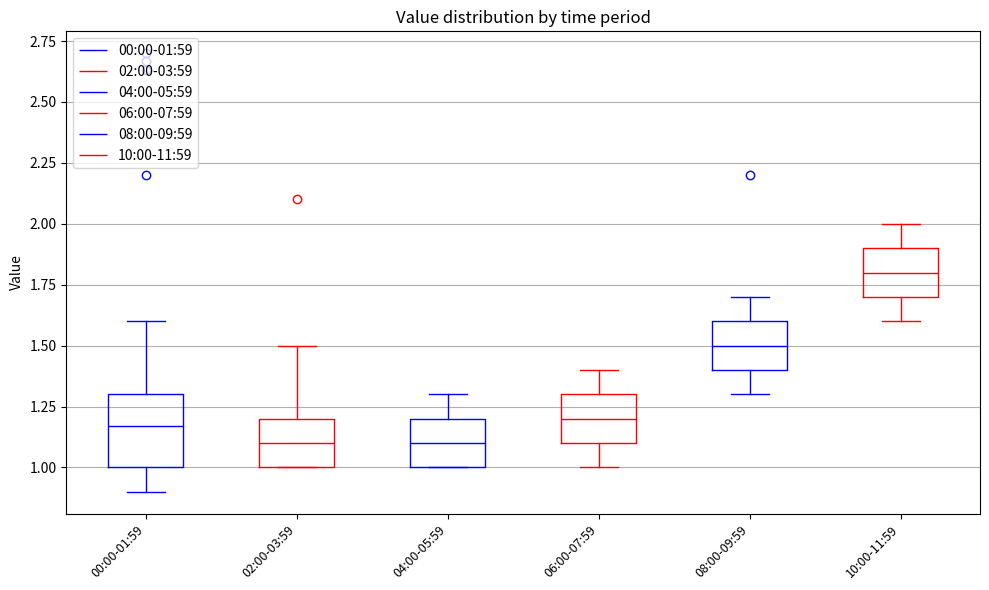

Reading left to right, transcribe this box plot: for each box, give where its median line is, the range the box spans, and where its two whiskers end, as read against the y-axis. The values are not printed on the chart, so give them approximately, as read against the axis.

00:00-01:59: median 1.15, box 1.00 to 1.30, whiskers 0.90 to 1.60
02:00-03:59: median 1.10, box 1.00 to 1.20, whiskers 1.00 to 1.50
04:00-05:59: median 1.10, box 1.00 to 1.20, whiskers 1.00 to 1.30
06:00-07:59: median 1.20, box 1.10 to 1.30, whiskers 1.00 to 1.40
08:00-09:59: median 1.50, box 1.40 to 1.60, whiskers 1.30 to 1.70
10:00-11:59: median 1.80, box 1.70 to 1.90, whiskers 1.60 to 2.00